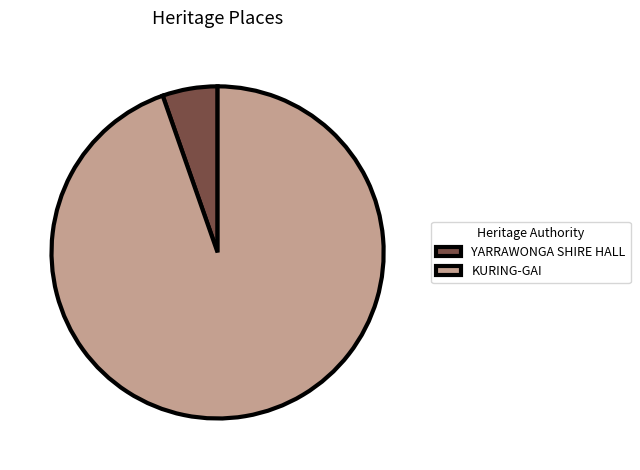

How many slices are in this pie chart?

2